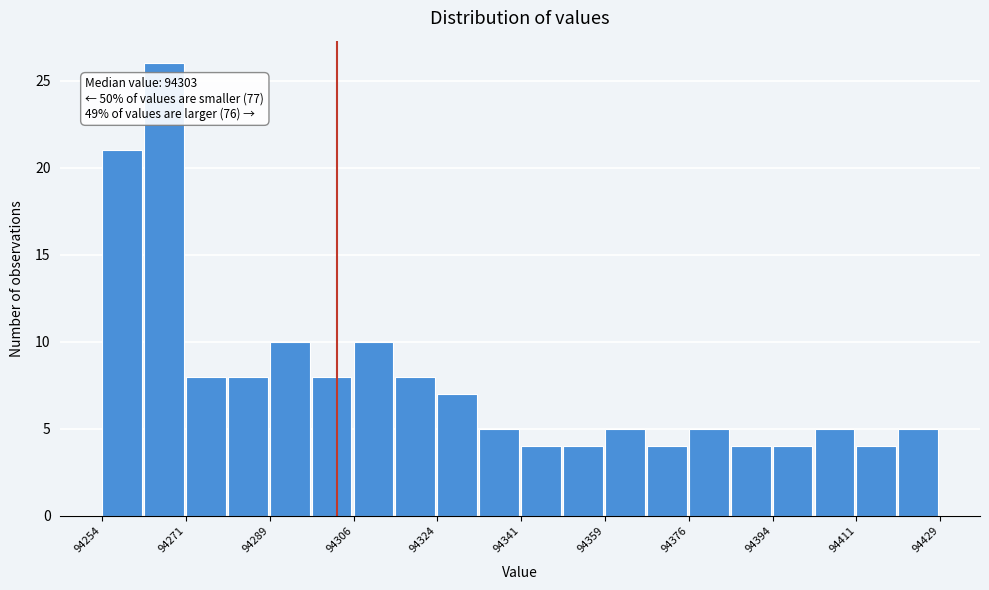

Which range on the x-axis has the tallest bar?

94262 to 94272